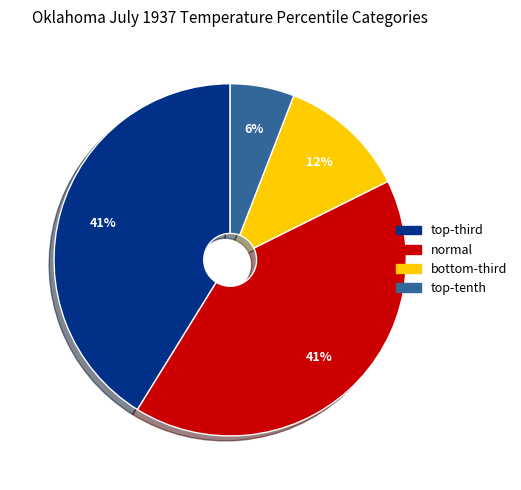

Which category has the smallest portion of the pie?

top-tenth